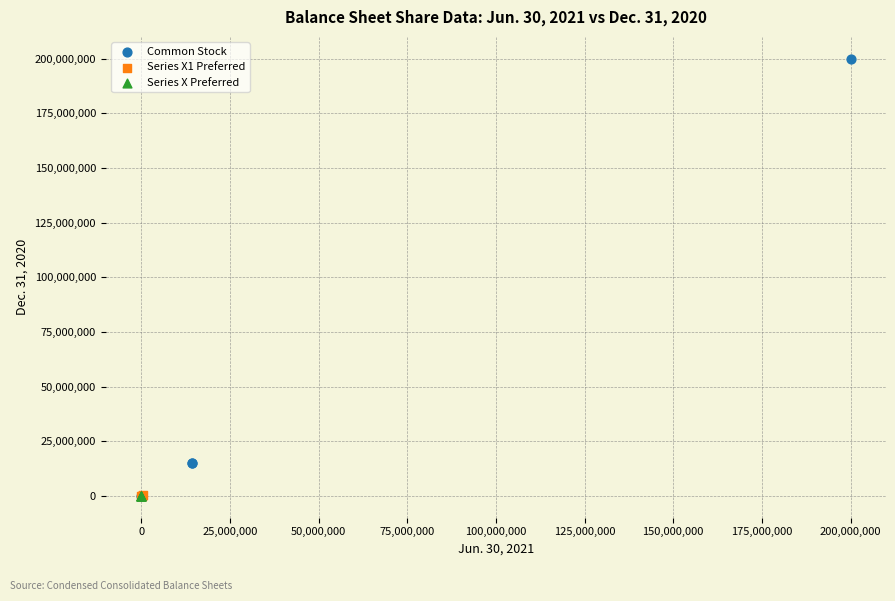

Which series contains the highest Y value?

Common Stock